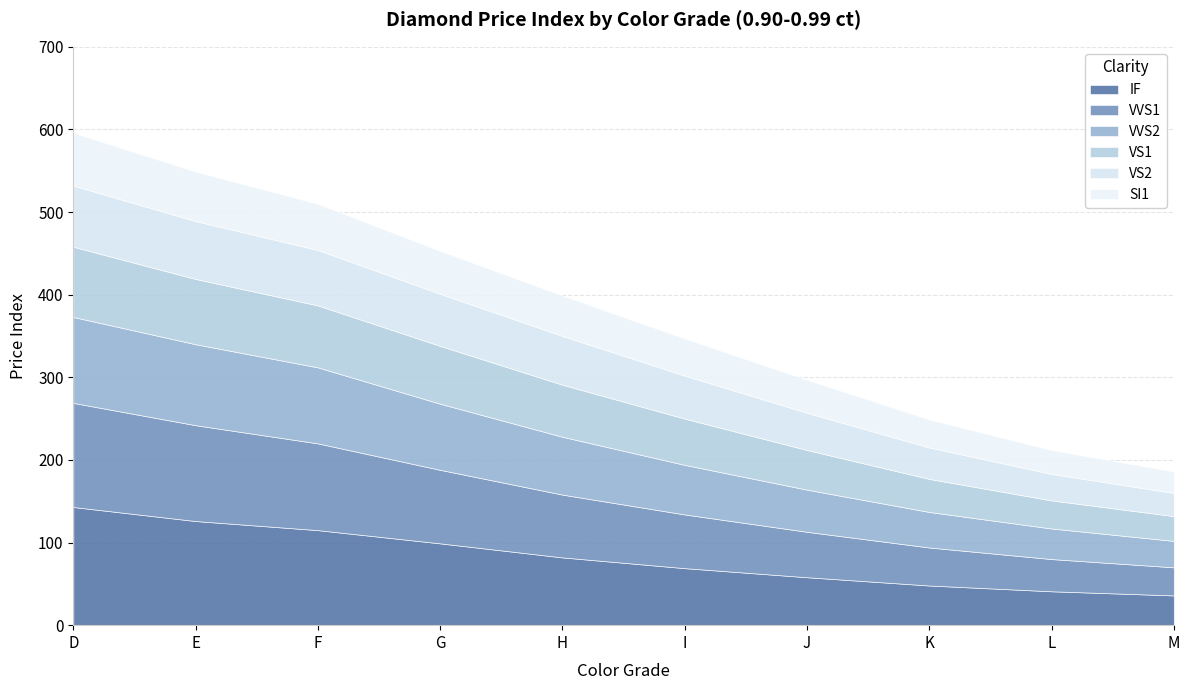

What is the value of the VS1 point at the 3rd from the left?

75